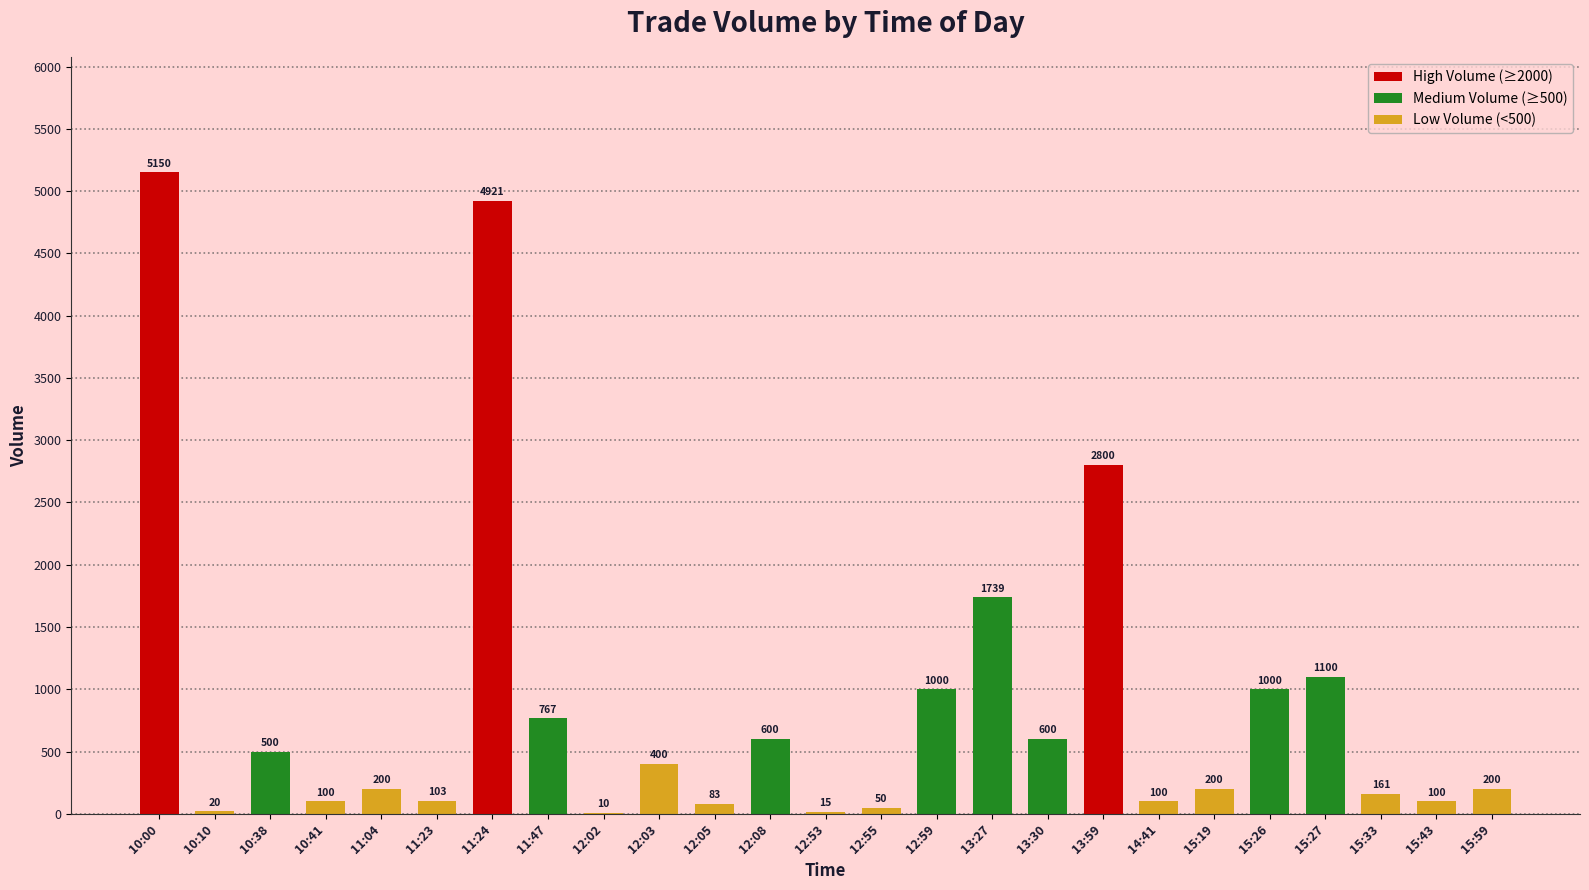

How many categories are shown in the chart?

25